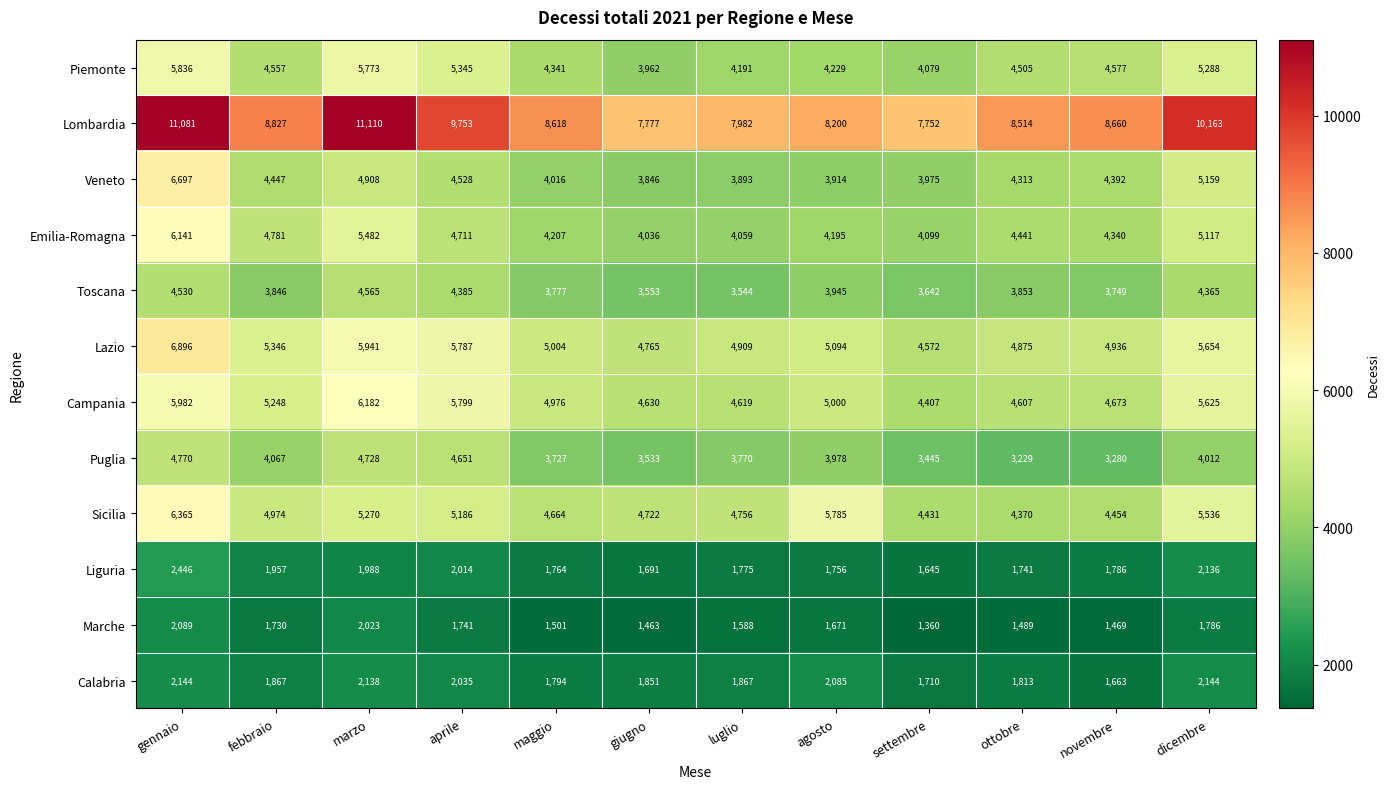

Where does the Emilia-Romagna series first go above 4441?

gennaio